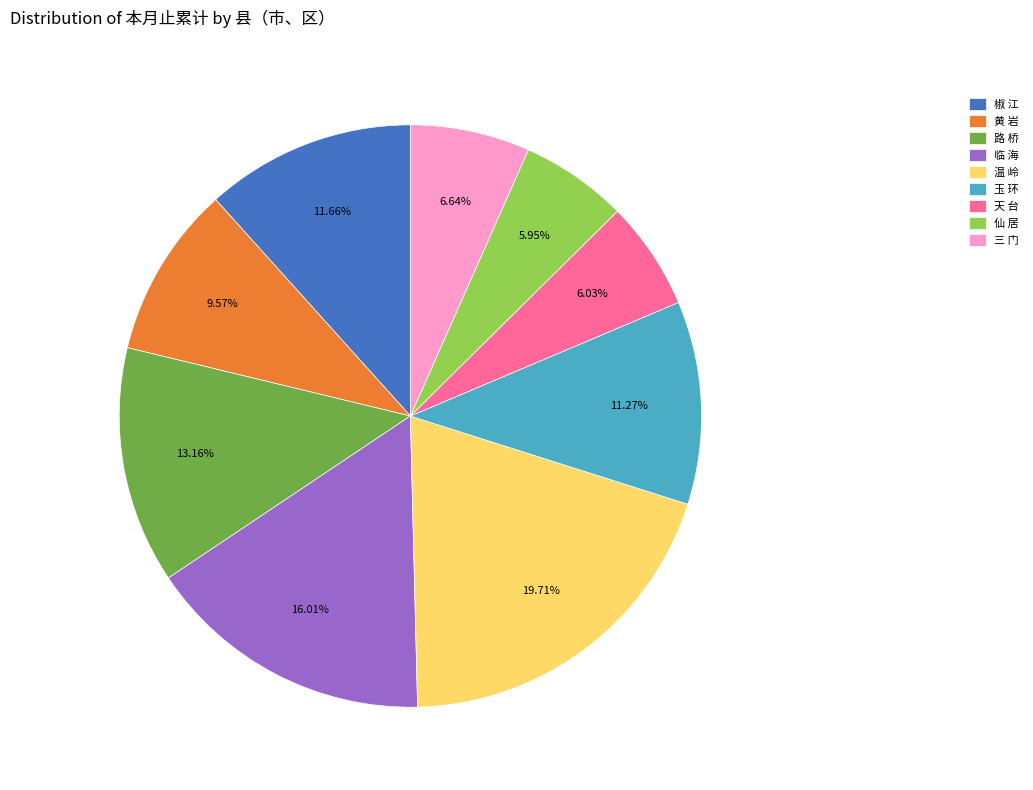

Which has a higher value, 椒 江 or 三 门?

椒 江